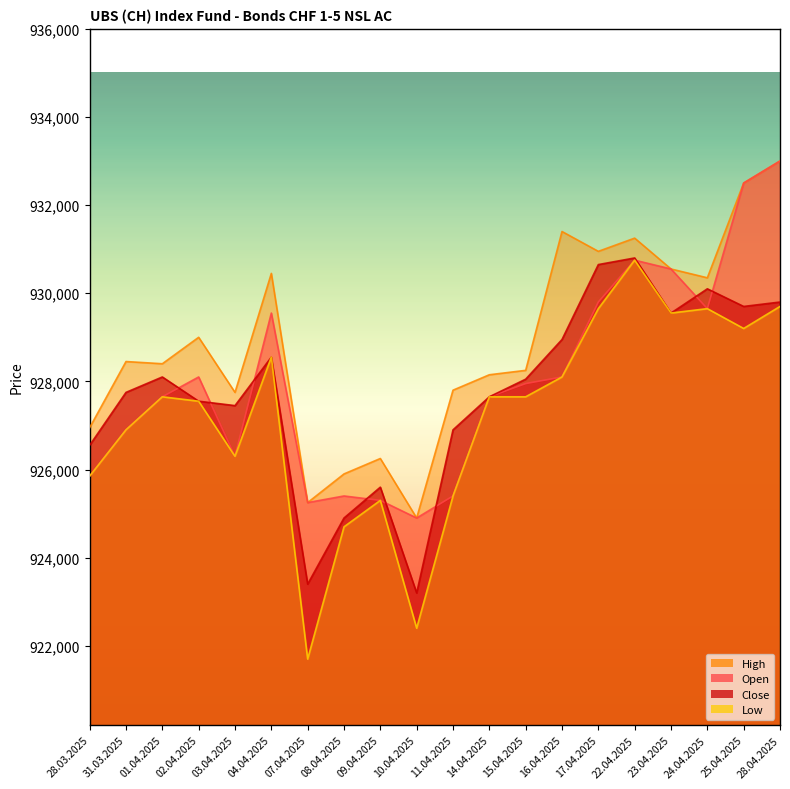

What are all the series names shown in the legend?

Open, High, Low, Close